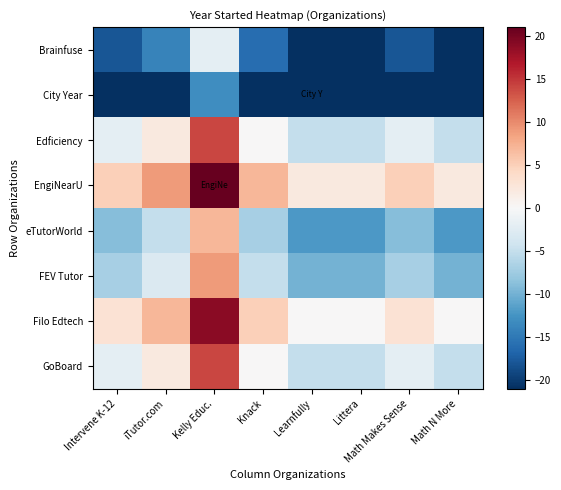

Reading left to right, extract all data points from this chart.

Brainfuse: Intervene K-12=-18	iTutor.com=-14	Kelly Educ.=-2	Knack=-16	Learnfully=-21	Littera=-21	Math Makes Sense=-18	Math N More=-21
City Year: Intervene K-12=-29	iTutor.com=-25	Kelly Educ.=-13	Knack=-27	Learnfully=-32	Littera=-32	Math Makes Sense=-29	Math N More=-32
Edficiency: Intervene K-12=-2	iTutor.com=2	Kelly Educ.=14	Knack=0	Learnfully=-5	Littera=-5	Math Makes Sense=-2	Math N More=-5
EngiNearU: Intervene K-12=5	iTutor.com=9	Kelly Educ.=21	Knack=7	Learnfully=2	Littera=2	Math Makes Sense=5	Math N More=2
eTutorWorld: Intervene K-12=-9	iTutor.com=-5	Kelly Educ.=7	Knack=-7	Learnfully=-12	Littera=-12	Math Makes Sense=-9	Math N More=-12
FEV Tutor: Intervene K-12=-7	iTutor.com=-3	Kelly Educ.=9	Knack=-5	Learnfully=-10	Littera=-10	Math Makes Sense=-7	Math N More=-10
Filo Edtech: Intervene K-12=3	iTutor.com=7	Kelly Educ.=19	Knack=5	Learnfully=0	Littera=0	Math Makes Sense=3	Math N More=0
GoBoard: Intervene K-12=-2	iTutor.com=2	Kelly Educ.=14	Knack=0	Learnfully=-5	Littera=-5	Math Makes Sense=-2	Math N More=-5